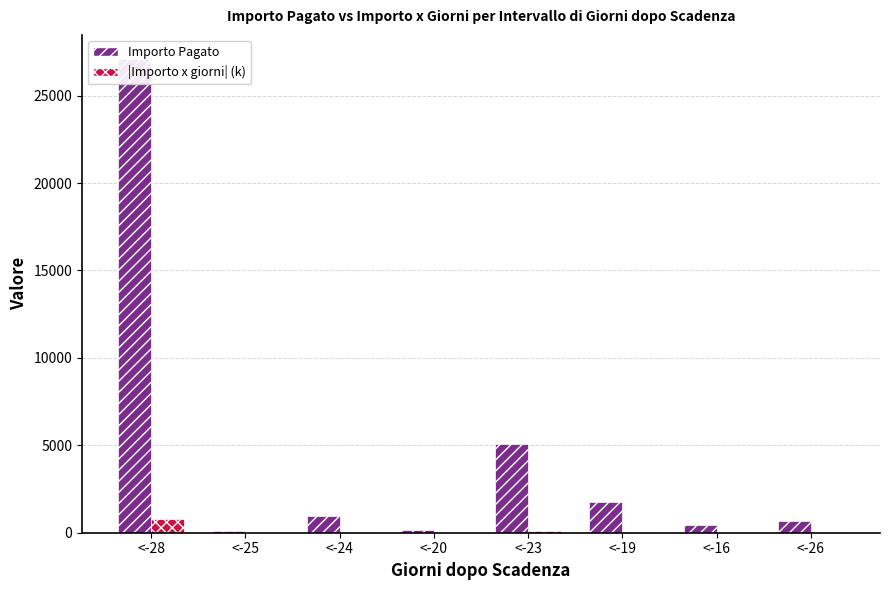

How many bars are there in each group?

2